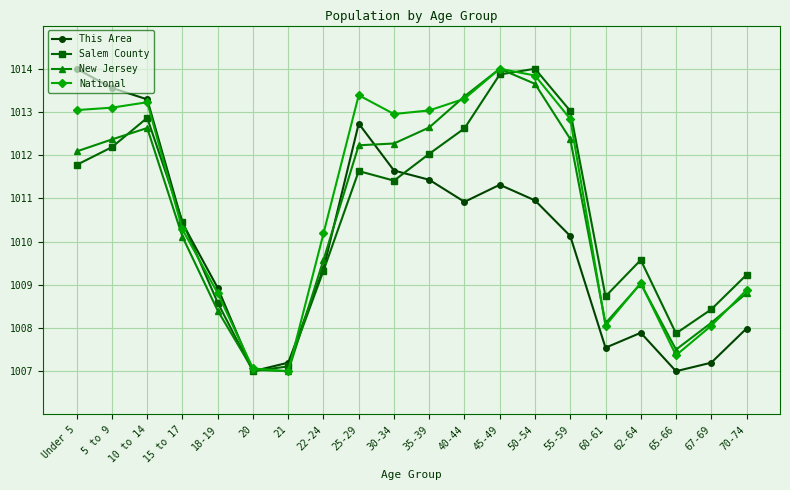

Is the value of This Area at 60-61 greater than the value of New Jersey at 60-61?

No